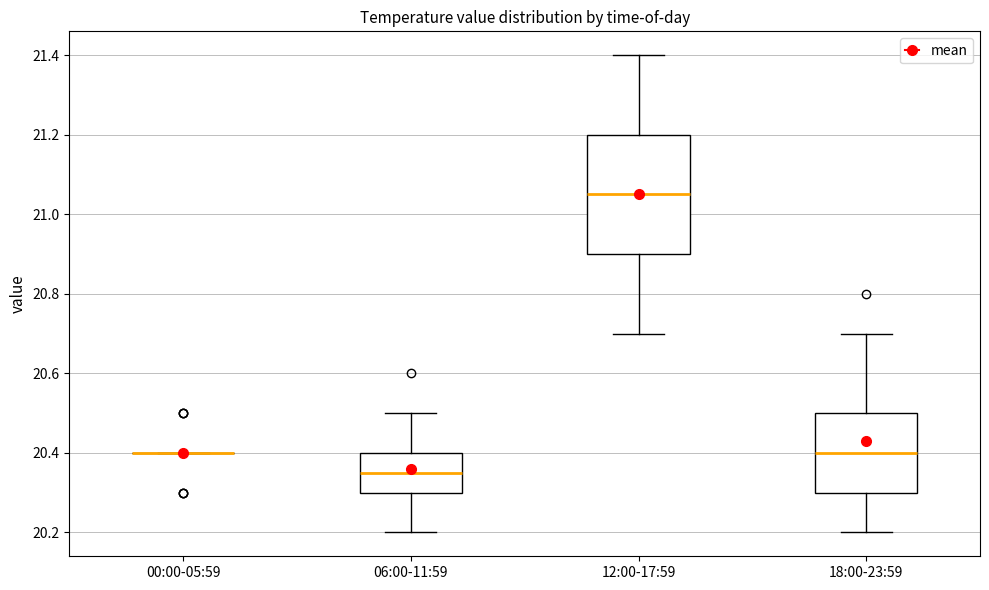

Reading left to right, read every box against the y-axis: the position of its median line, the range the box covers, and the ends of its whiskers. The values are not printed on the chart, so give them approximately, as read against the axis.

00:00-05:59: box collapsed to a line at 20.40, whiskers 20.40 to 20.40
06:00-11:59: median 20.36, box 20.30 to 20.40, whiskers 20.20 to 20.50
12:00-17:59: median 21.06, box 20.90 to 21.20, whiskers 20.70 to 21.40
18:00-23:59: median 20.40, box 20.30 to 20.50, whiskers 20.20 to 20.70